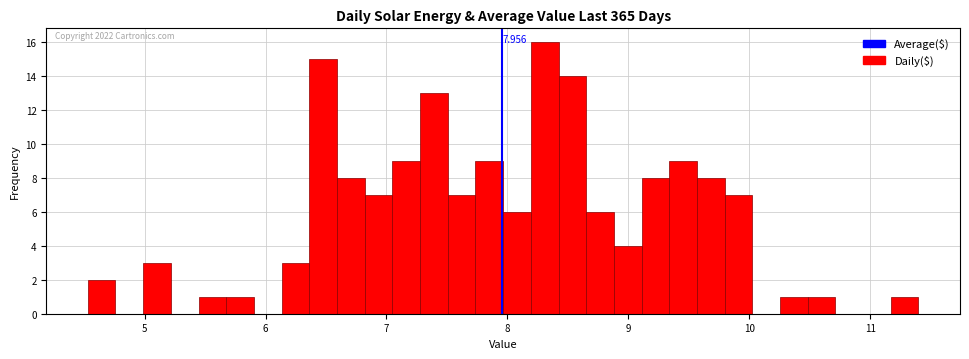

Read against the x-axis, roughly where is the centre of the tallest bar?

8.3